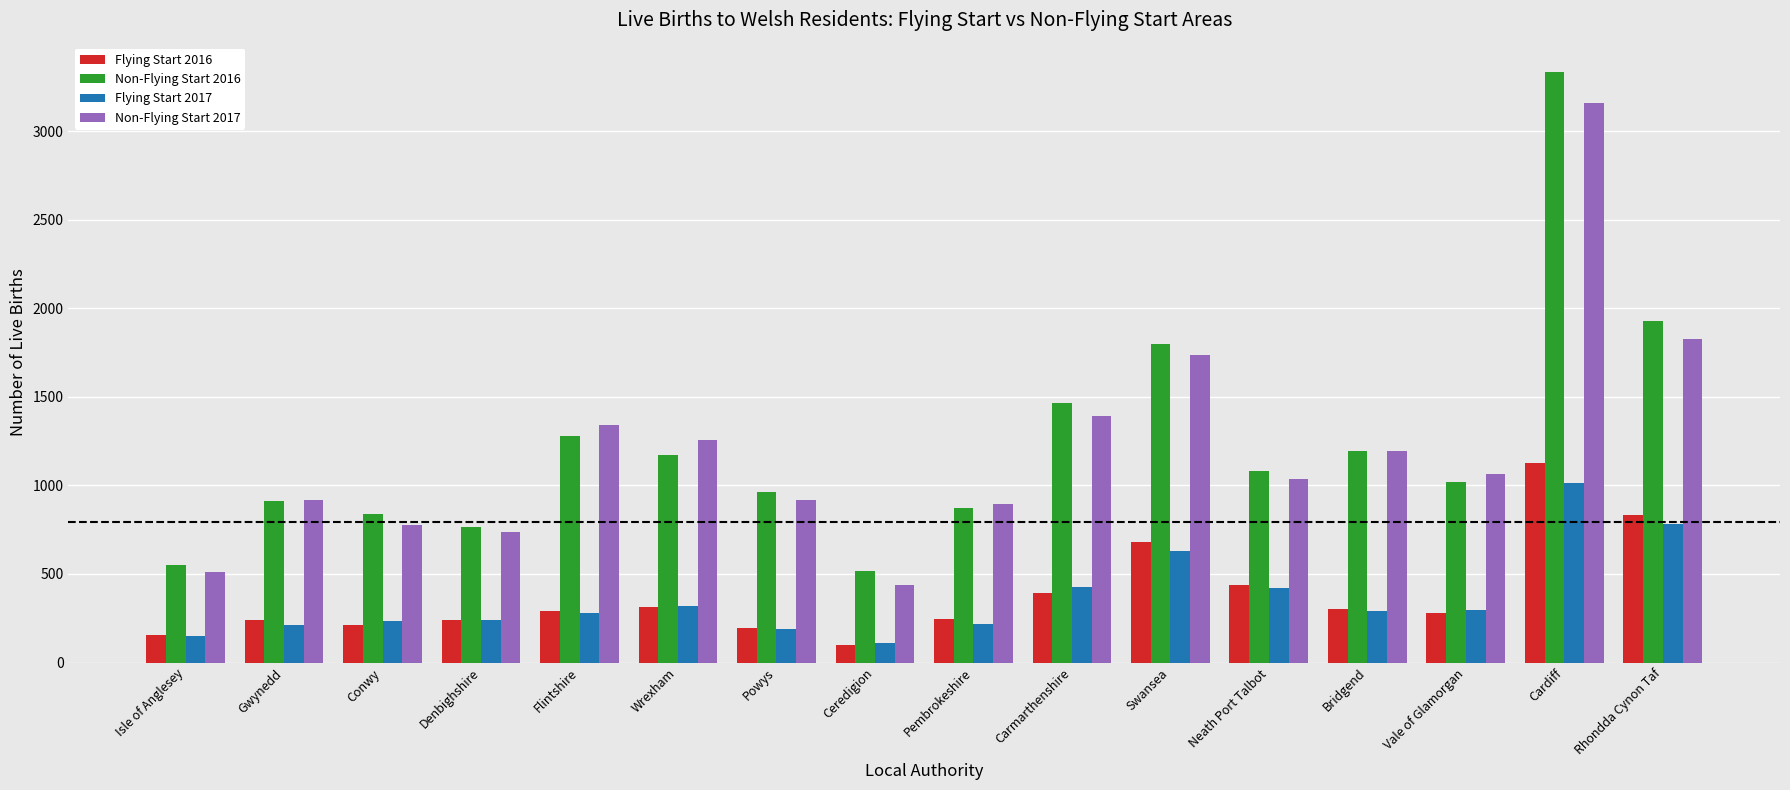

What is the minimum value for Non-Flying Start 2016?

514